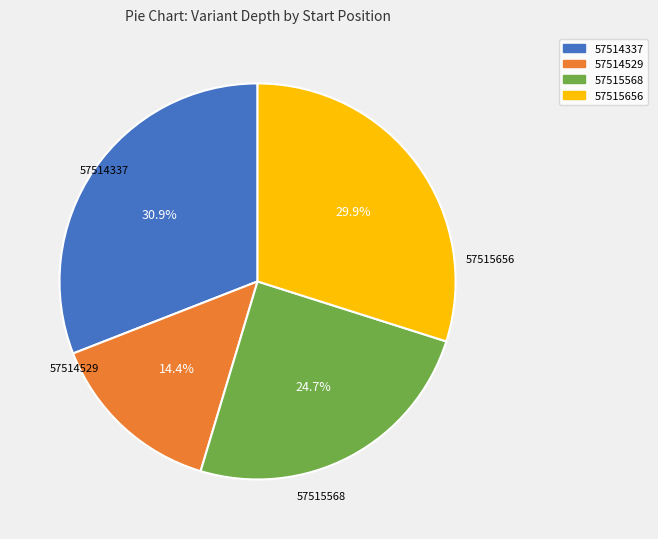

Is 57515656 the majority of the pie?

No